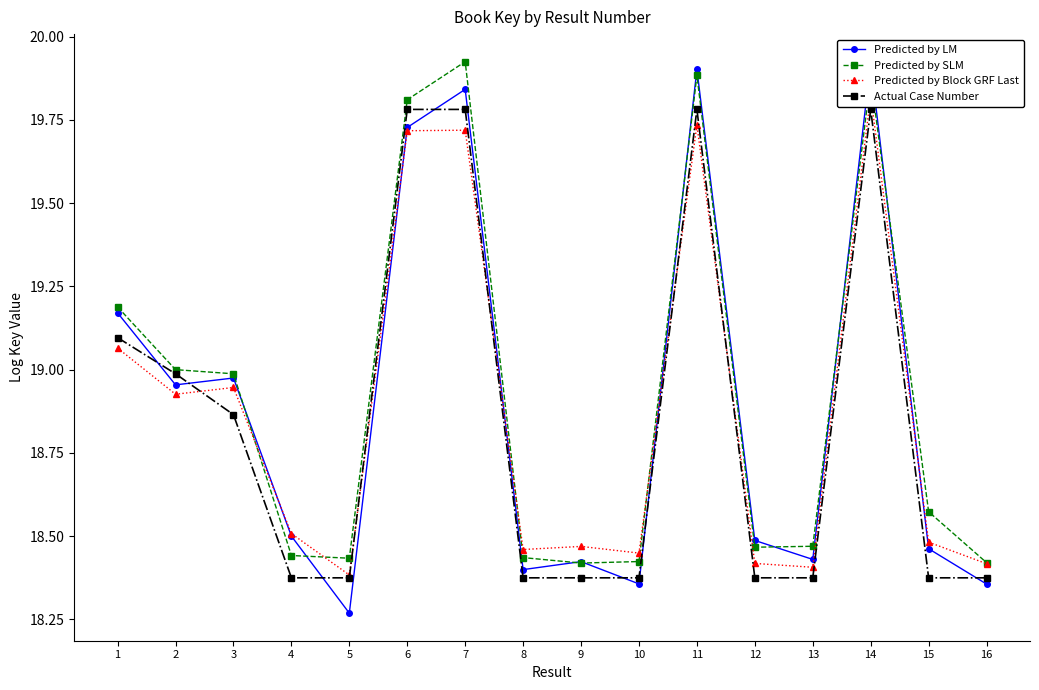

What is the total value across all series at 1?

76.5